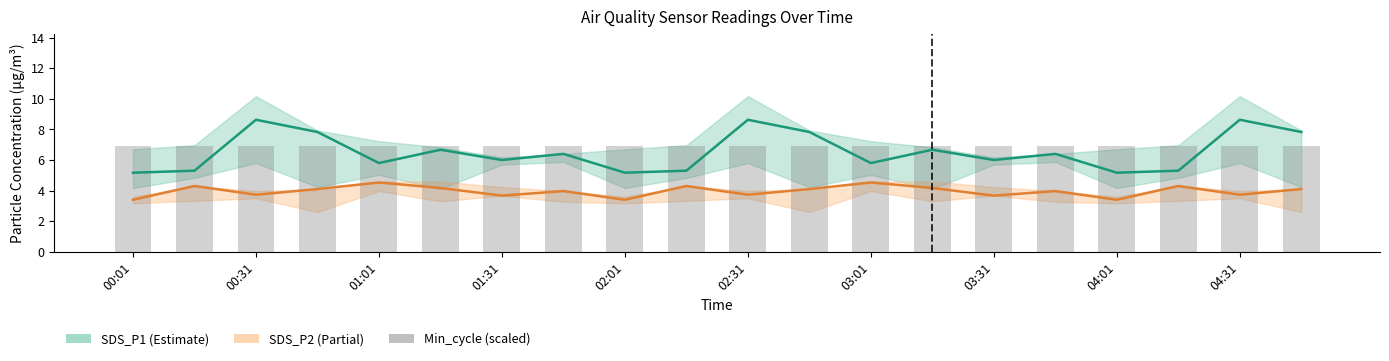

What is the average value of the Min_cycle (scaled) series?

6.9